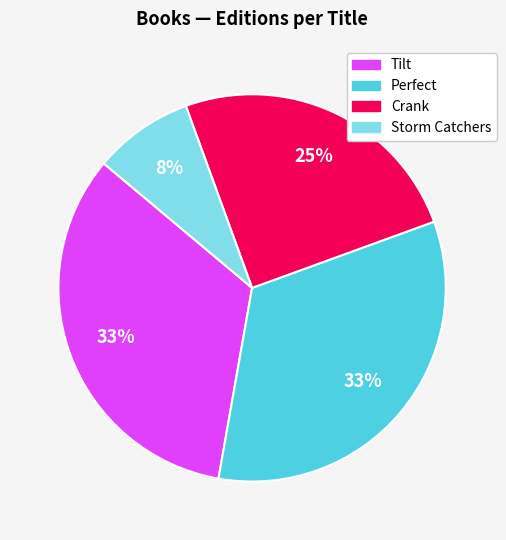

Which slice is the smallest?

Storm Catchers